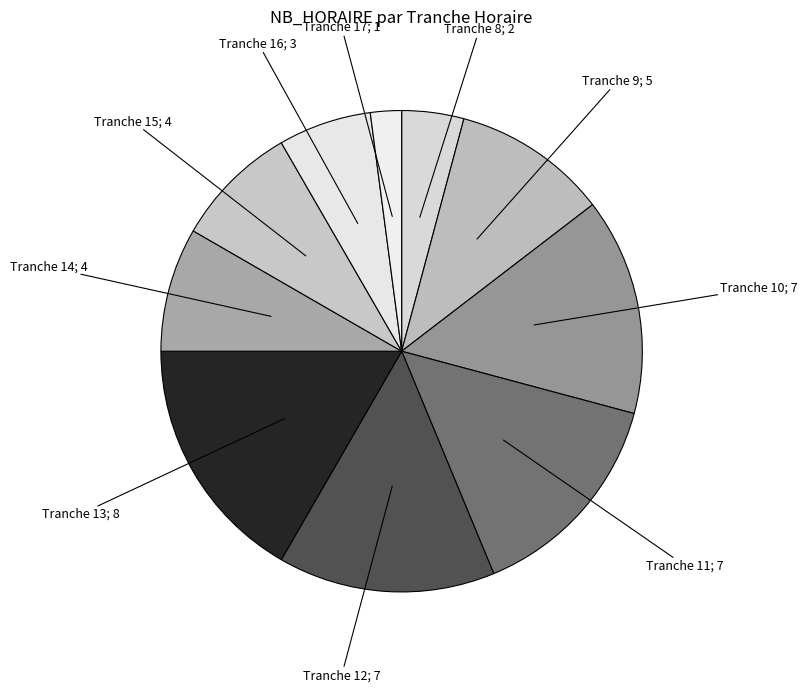

Count the number of slices in the pie.

10